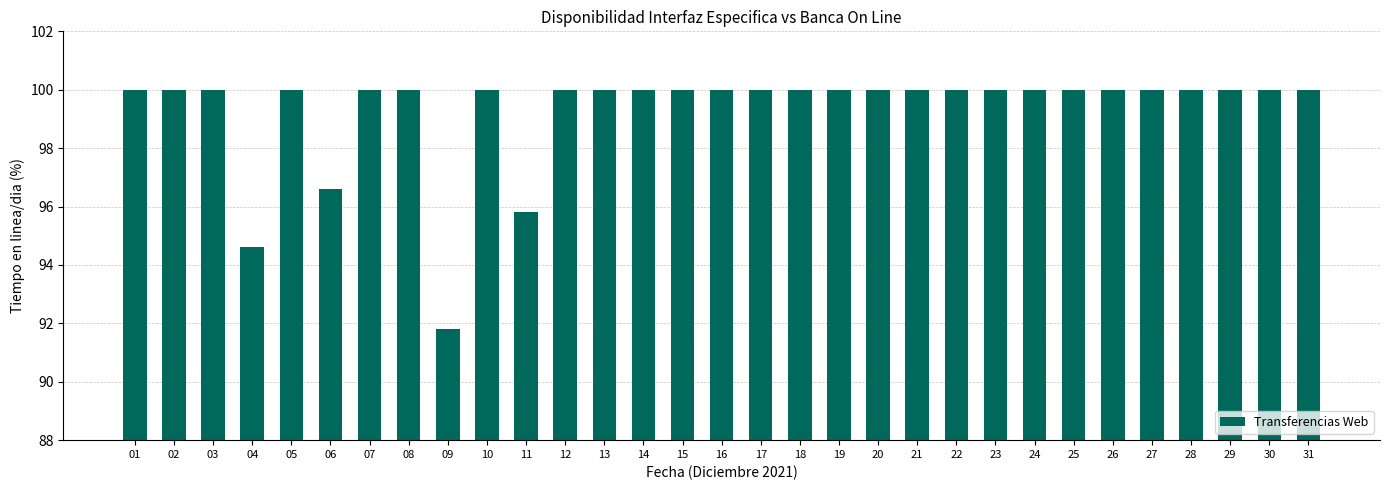

What is the value of the 17th bar from the left?

100.0